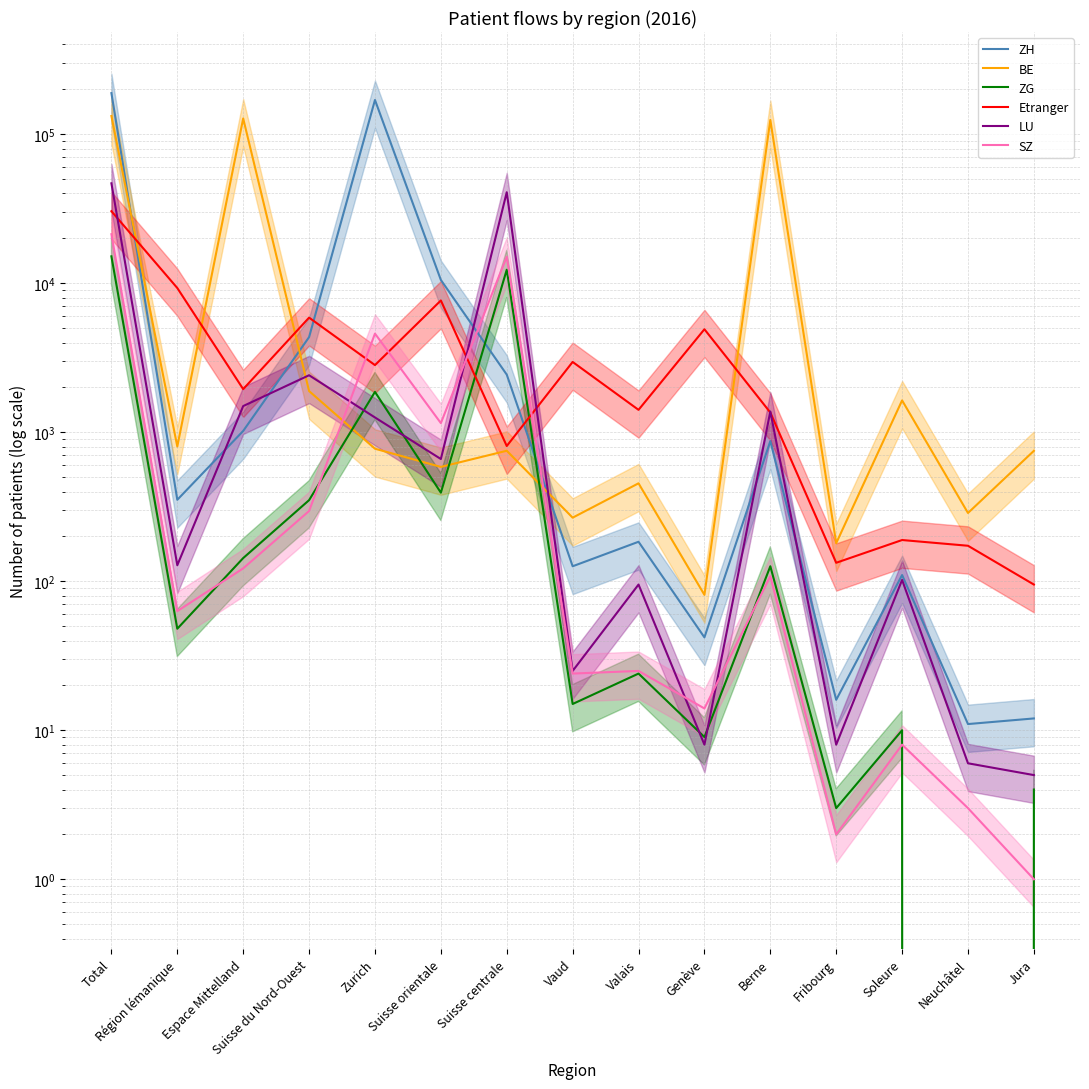

The Etranger series shows 1356 at Berne. True or false?

True